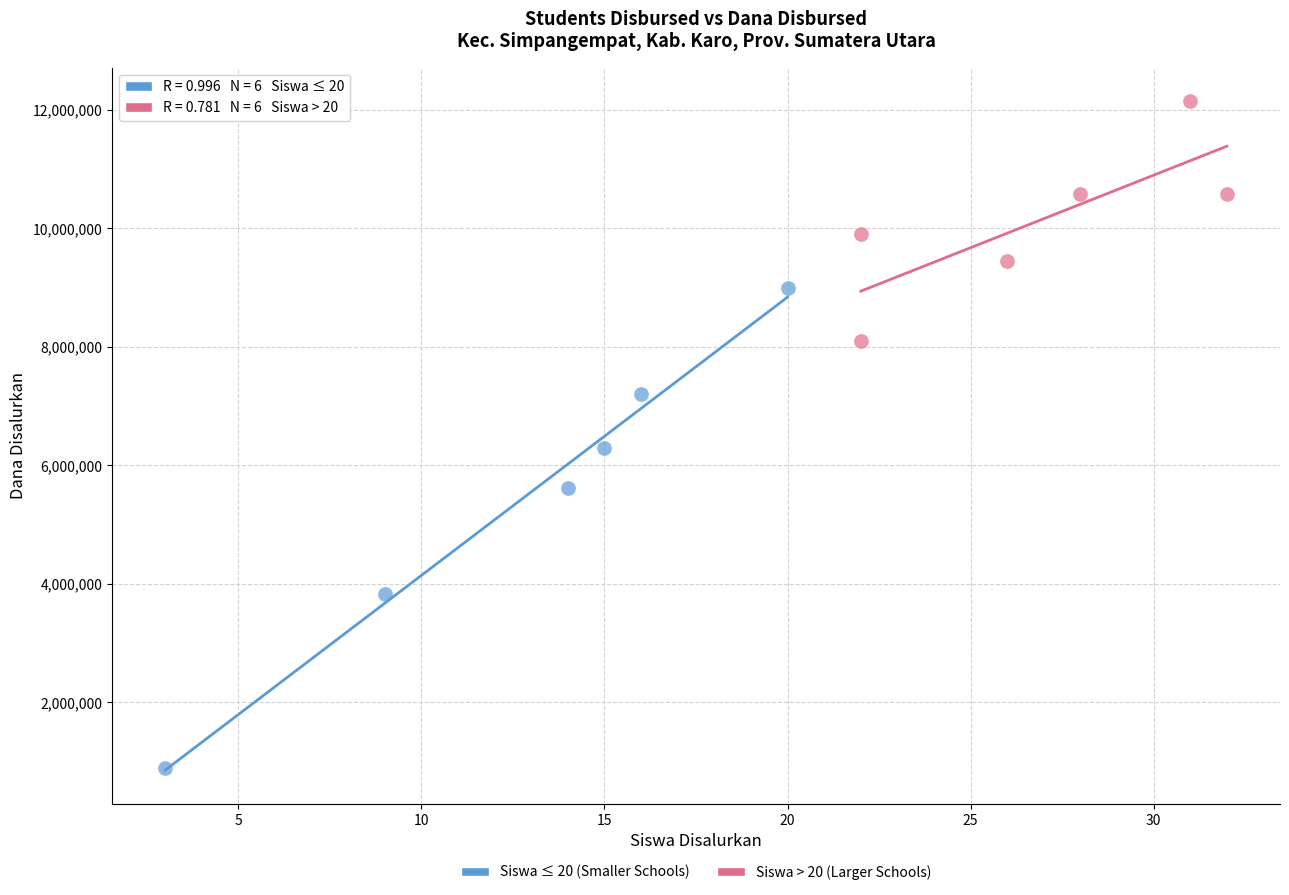

Which series contains the lowest Y value?

Siswa ≤ 20 (Smaller Schools)